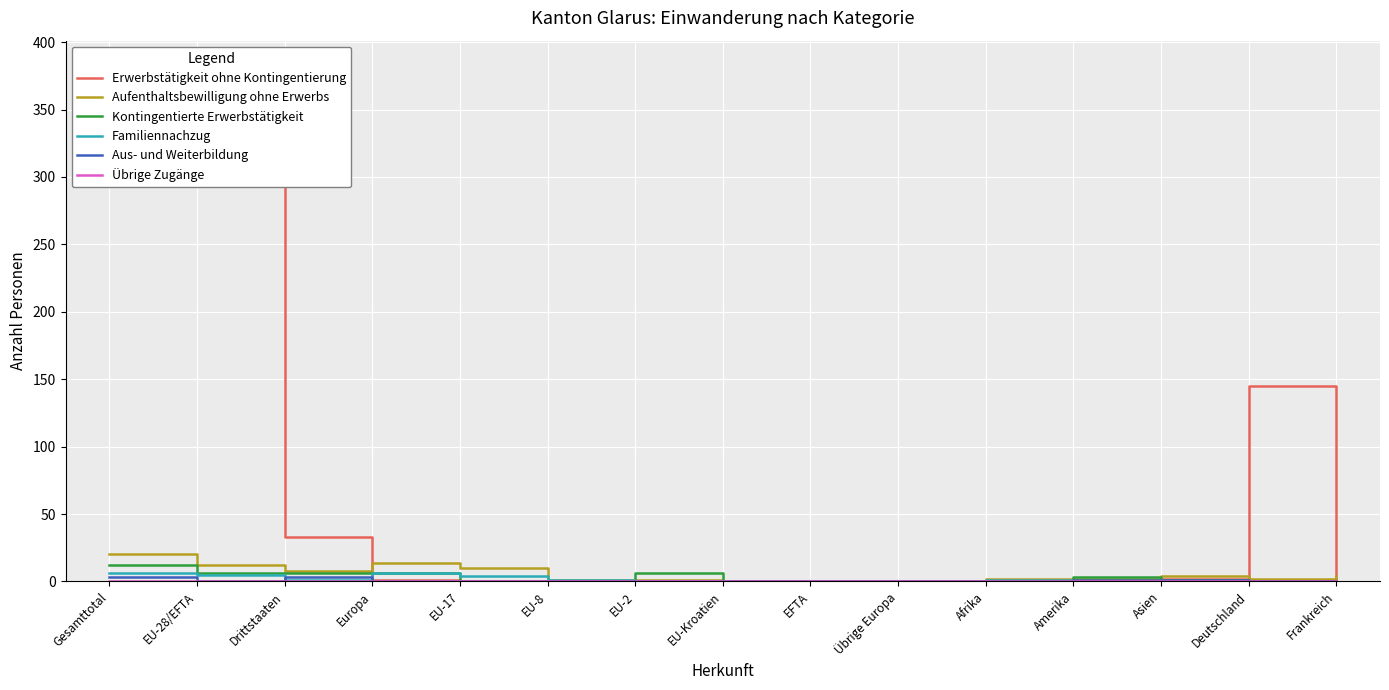

What is the label of the 10th point from the right?

EU-8